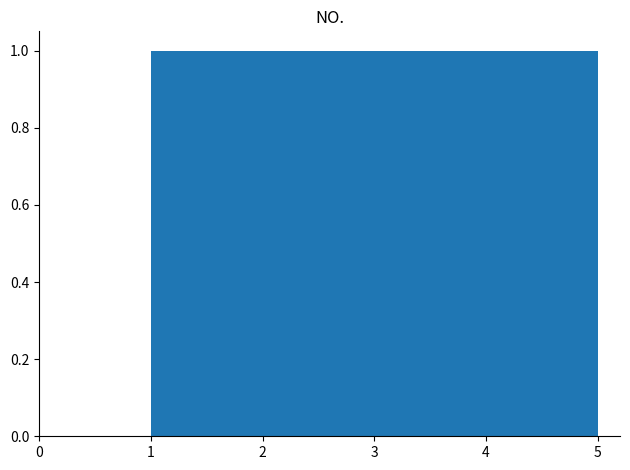

Reading left to right, transcribe this chart: for each bar, give the range it covers on the x-axis and its height. The values are not printed on the chart, so give them approximately, as read against the axis.

1.0 to 1.8: 1
1.8 to 2.6: 1
2.6 to 3.4: 1
3.4 to 4.2: 1
4.2 to 5.0: 1